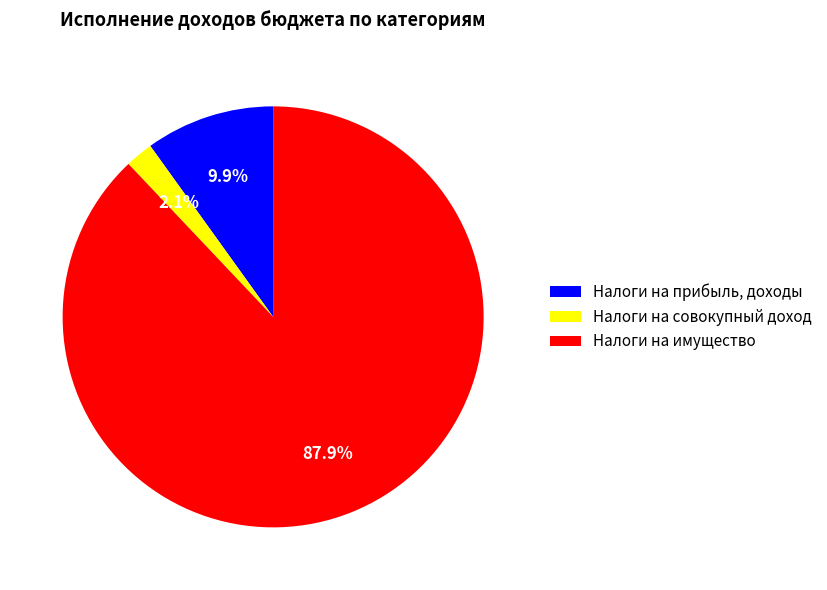

Which slice is the smallest?

Налоги на совокупный доход